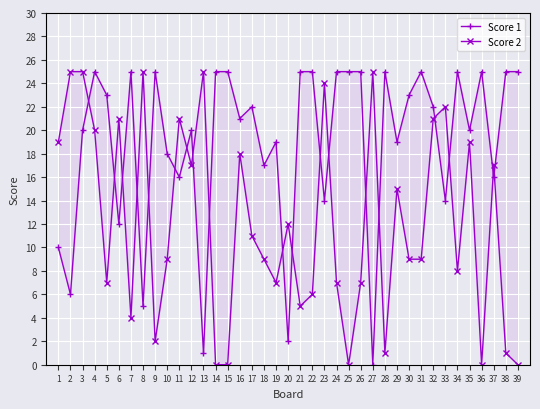

Between 32 and 17, which is larger?

32